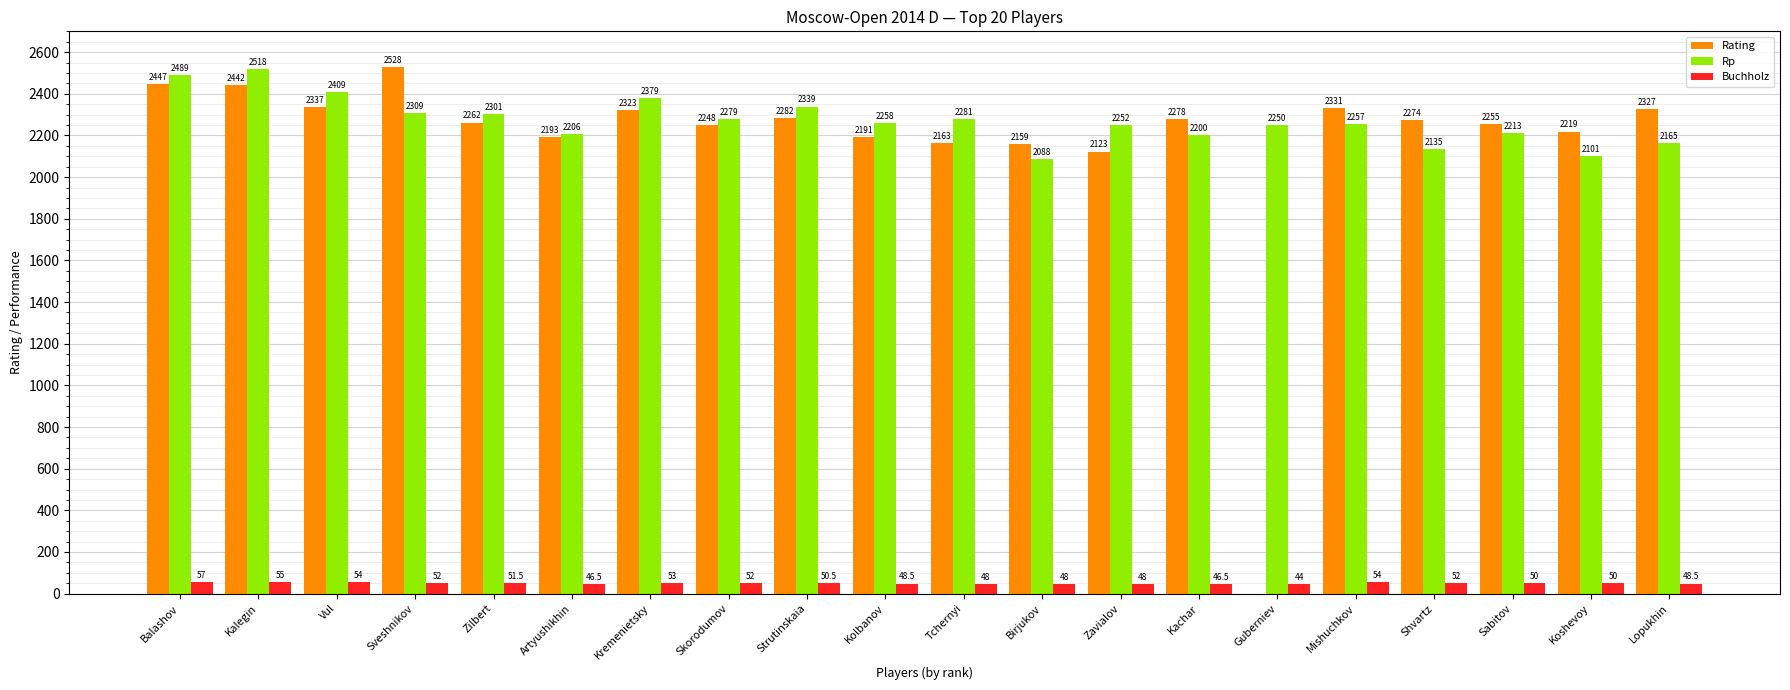

How many groups of bars are there?

20